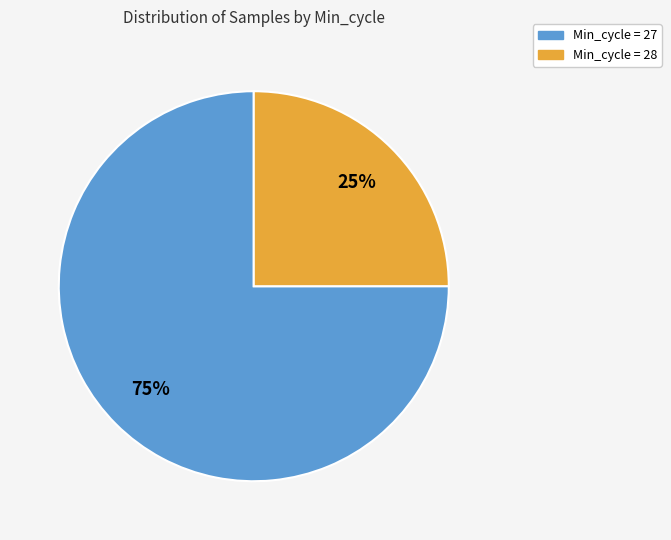

Is there any slice that represents more than half of the pie?

Yes